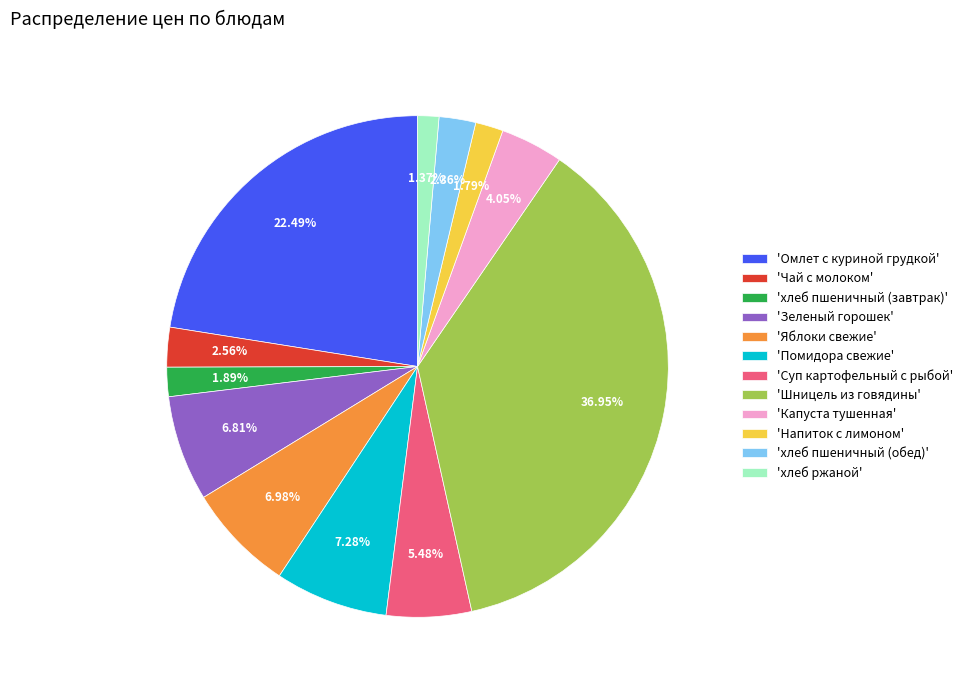

Approximately how many times larger is the value at 'хлеб пшеничный (завтрак)' compared to 'Зеленый горошек'?

0.3